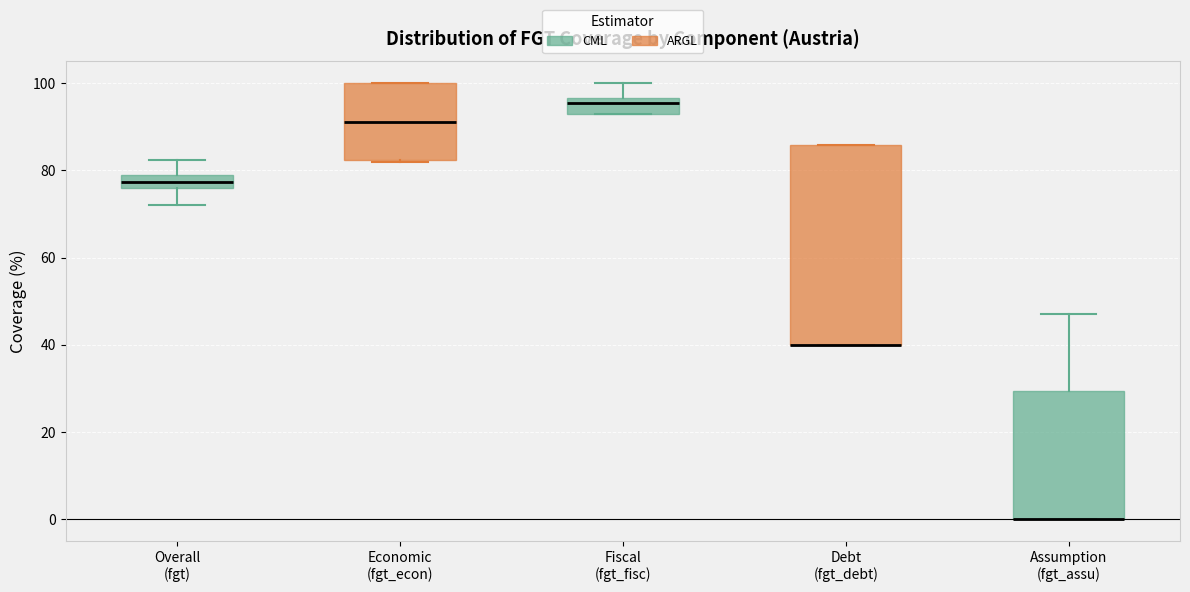

Reading left to right, read every box against the y-axis: the position of its median line, the range the box covers, and the ends of its whiskers. The values are not printed on the chart, so give them approximately, as read against the axis.

Overall (fgt): median 78, box 76 to 80, whiskers 72 to 82
Economic (fgt_econ): median 92, box 82 to 100, whiskers 82 to 100
Fiscal (fgt_fisc): median 96 (just below the box's upper edge), box 92 to 96, whiskers 92 to 100
Debt (fgt_debt): median 40 (drawn on the box's lower edge), box 40 to 86, whiskers 40 to 86
Assumption (fgt_assu): median 0 (drawn on the box's lower edge), box 0 to 30, whiskers 0 to 48